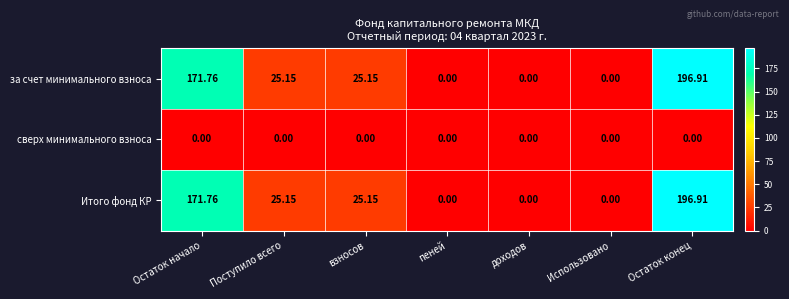

How many series are shown in this chart?

3